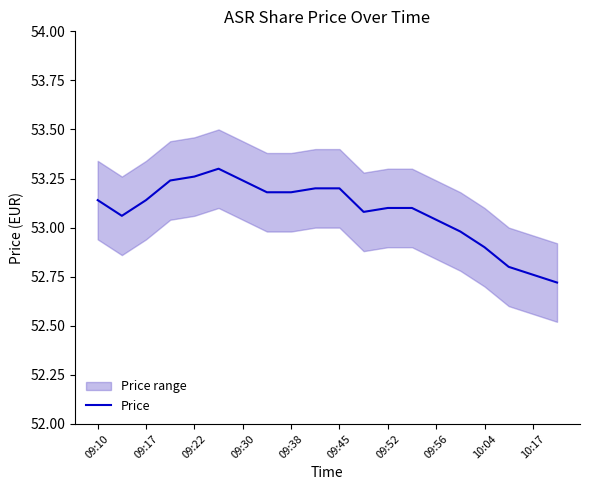

True or false: Price has a value of 53.1 at 09:52.

True